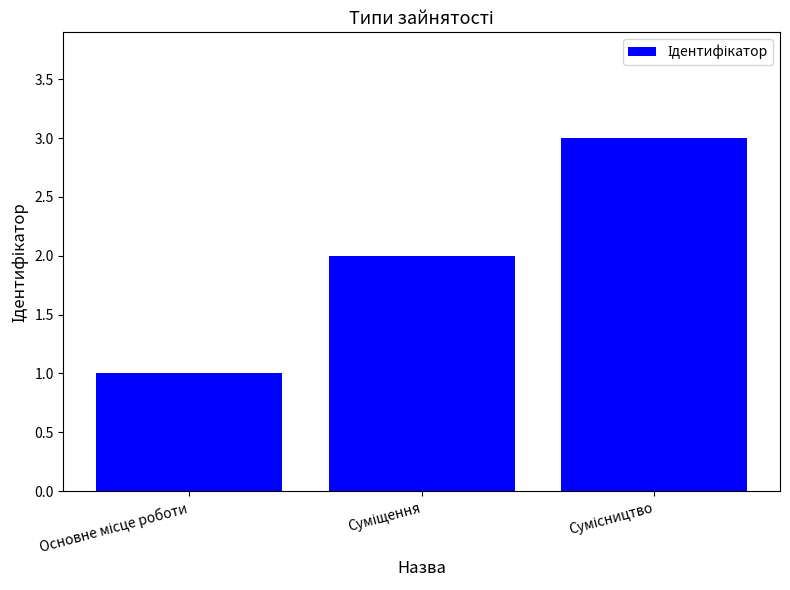

What is the greatest value displayed?

3